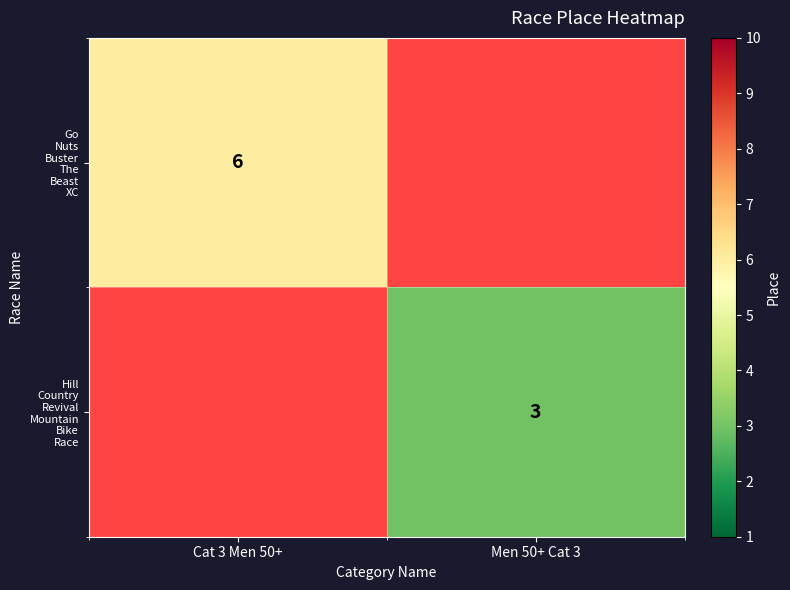

How many values in Hill Country Revival Mountain Bike Race are above zero?

1